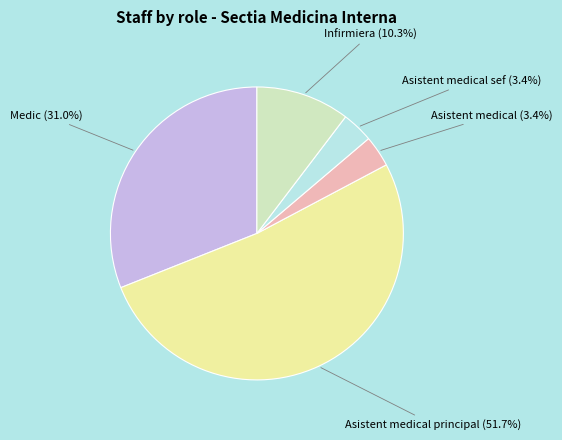

Is there a majority slice in this chart?

Yes